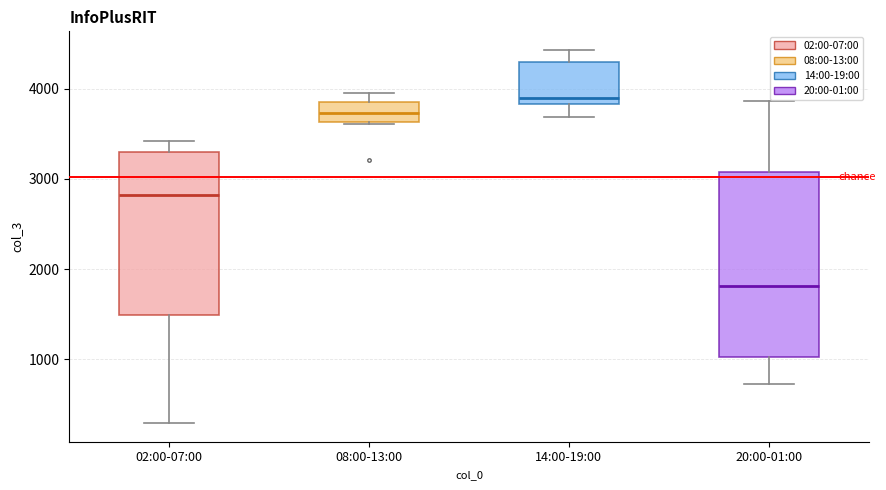

Reading left to right, read every box against the y-axis: the position of its median line, the range the box covers, and the ends of its whiskers. The values are not printed on the chart, so give them approximately, as read against the axis.

02:00-07:00: median 2800, box 1500 to 3300, whiskers 300 to 3400
08:00-13:00: median 3700, box 3600 to 3900, whiskers 3600 to 4000
14:00-19:00: median 3900, box 3800 to 4300, whiskers 3700 to 4400
20:00-01:00: median 1800, box 1000 to 3100, whiskers 700 to 3900